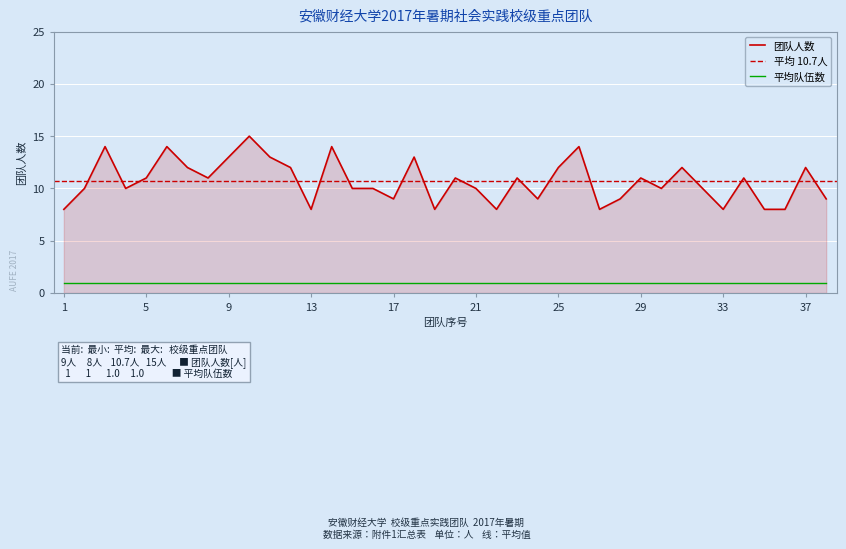

Read the value at 32.

10